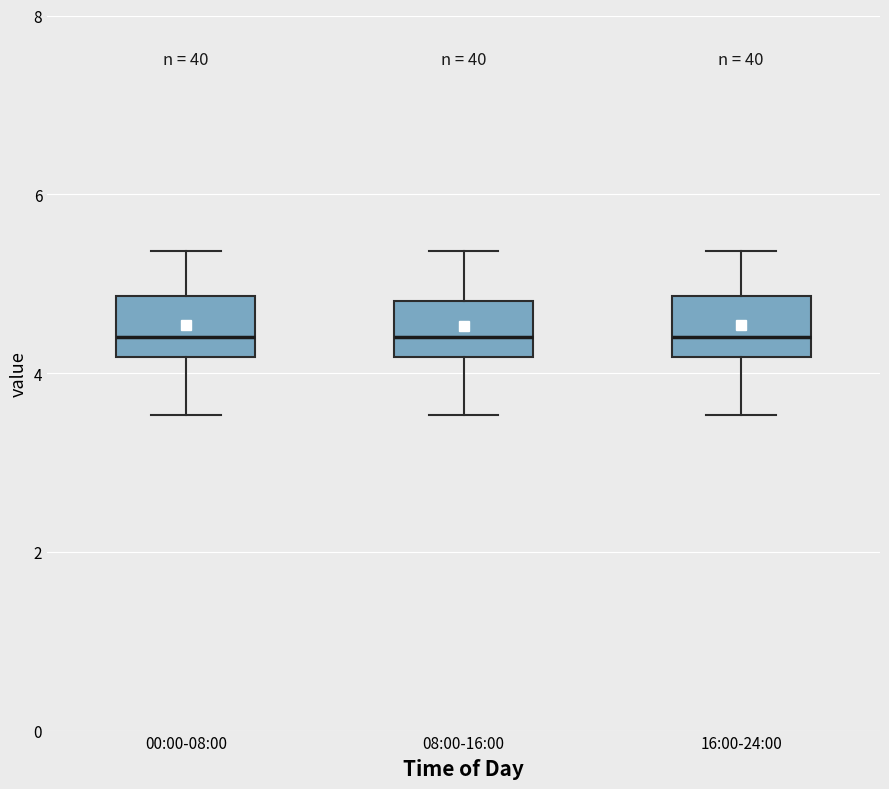

Reading left to right, transcribe this box plot: for each box, give where its median line is, the range the box spans, and where its two whiskers end, as read against the y-axis. The values are not printed on the chart, so give them approximately, as read against the axis.

00:00-08:00: median 4.4, box 4.2 to 4.8, whiskers 3.6 to 5.4
08:00-16:00: median 4.4, box 4.2 to 4.8, whiskers 3.6 to 5.4
16:00-24:00: median 4.4, box 4.2 to 4.8, whiskers 3.6 to 5.4